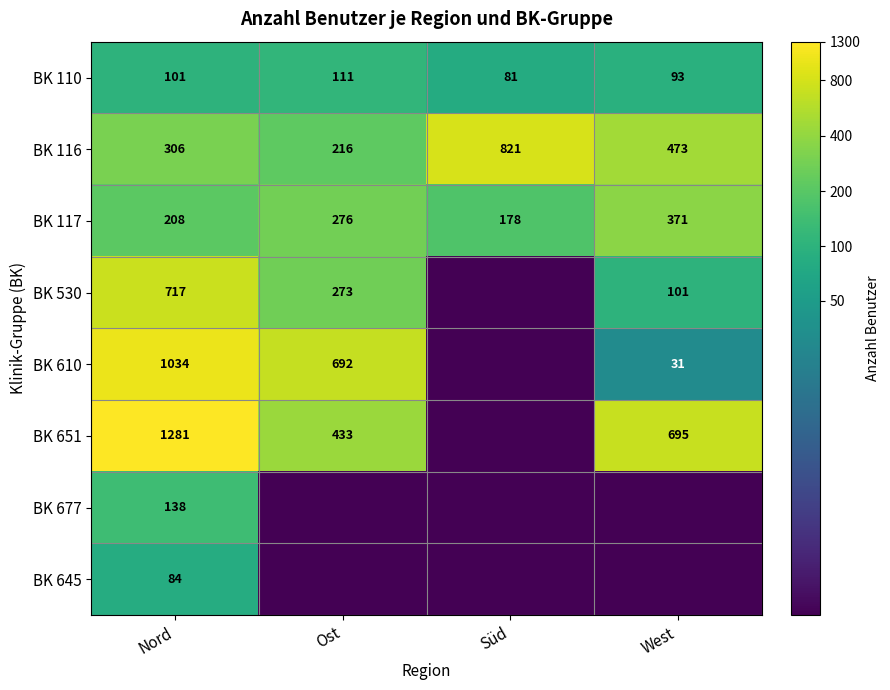

True or false: BK 610 has a value of 9.7 at Ost.

False